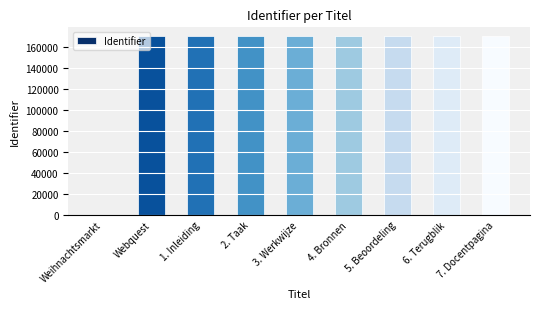

What is the greatest value displayed?

169965